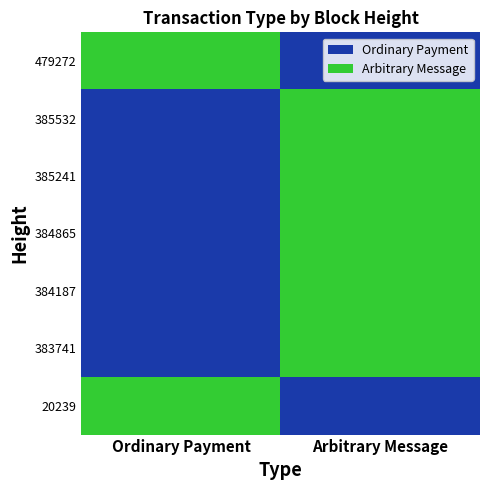

Reading left to right, transcribe all the data shown in this chart.

479272: Ordinary Payment=1	Arbitrary Message=0
385532: Ordinary Payment=0	Arbitrary Message=1
385241: Ordinary Payment=0	Arbitrary Message=1
384865: Ordinary Payment=0	Arbitrary Message=1
384187: Ordinary Payment=0	Arbitrary Message=1
383741: Ordinary Payment=0	Arbitrary Message=1
20239: Ordinary Payment=1	Arbitrary Message=0